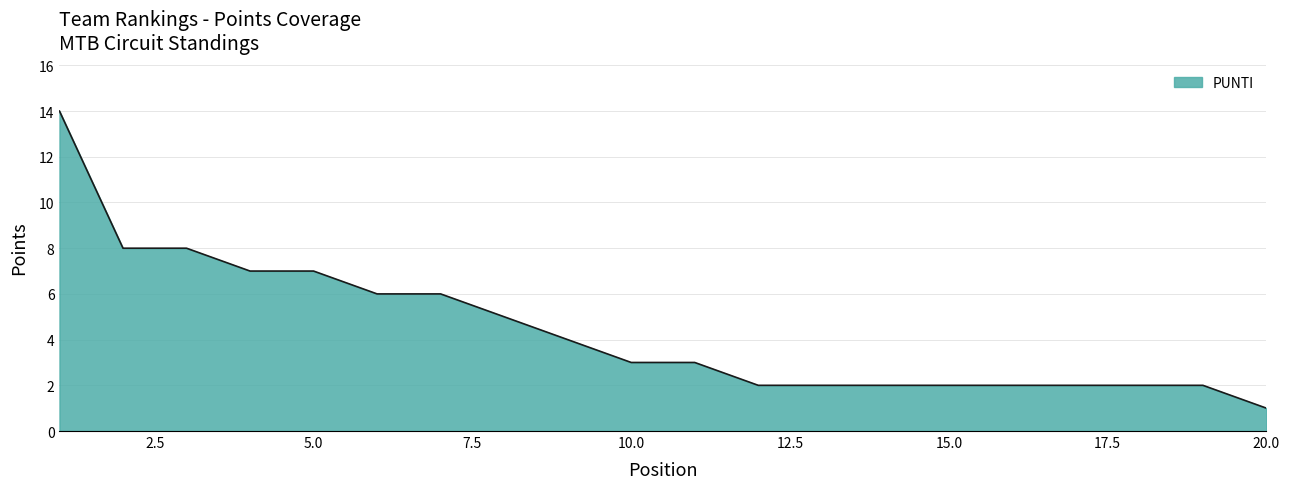

Reading right to left, extract all data points from this chart.

1	2	2	2	2	2	2	2	2	3	3	4	5	6	6	7	7	8	8	14